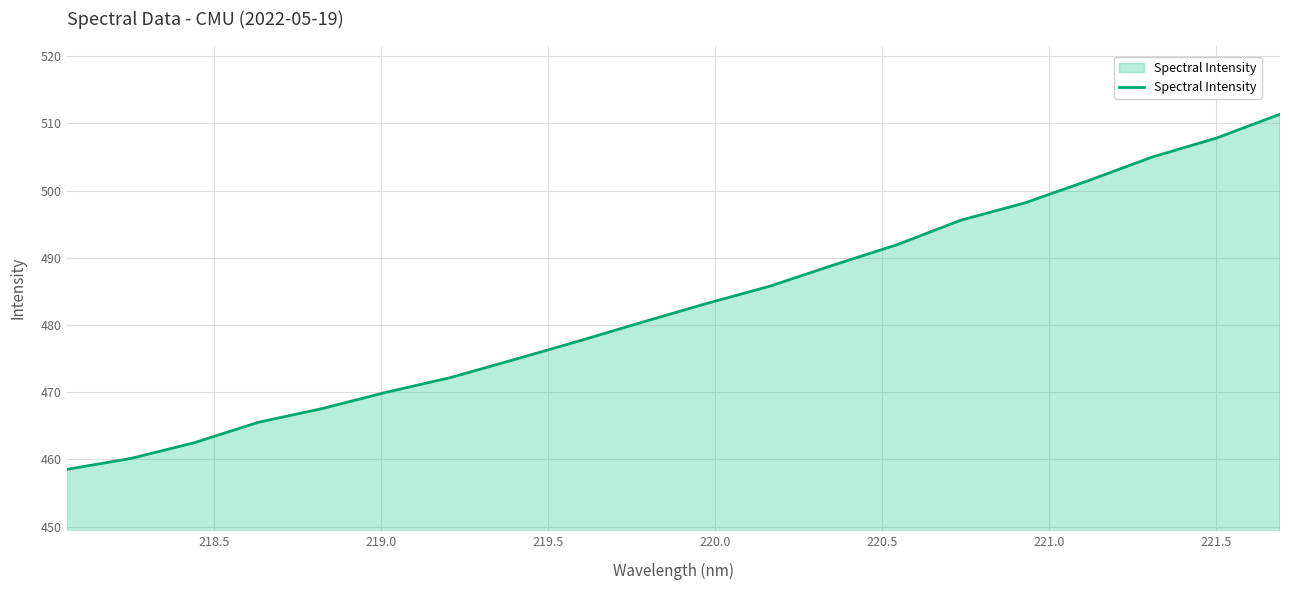

What is the difference between the maximum and minimum values?

52.9